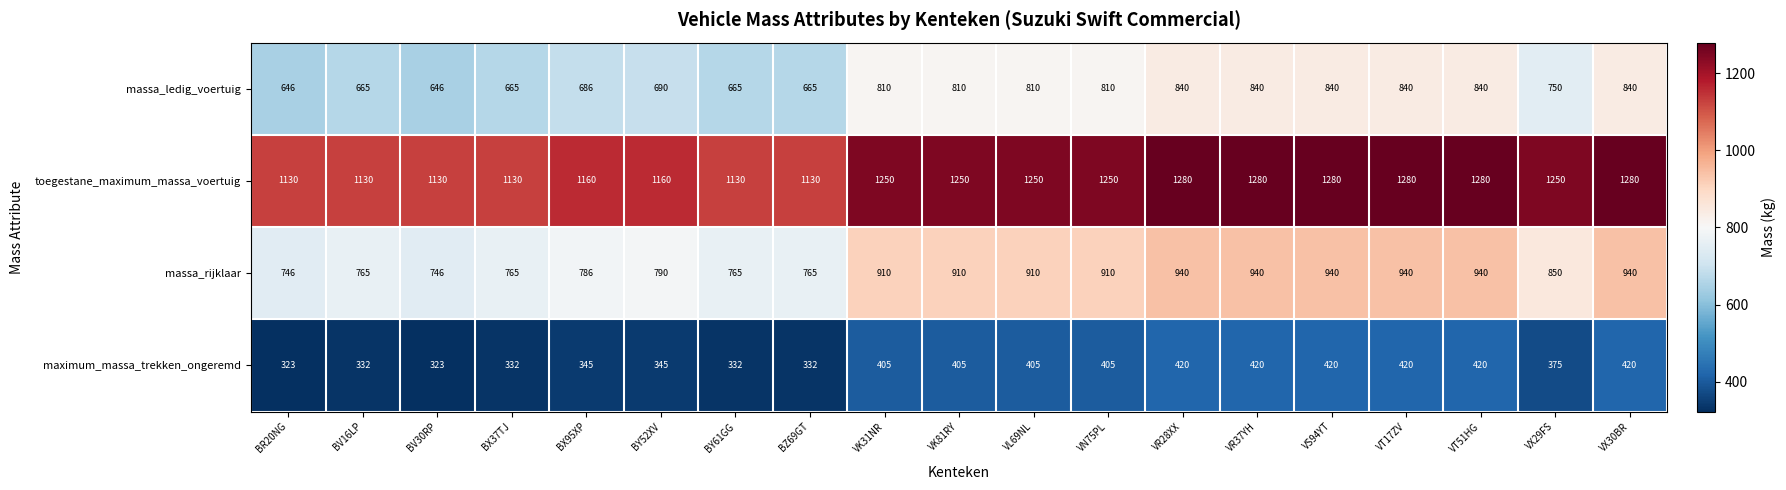

Which series has the largest total across all categories?

toegestane_maximum_massa_voertuig